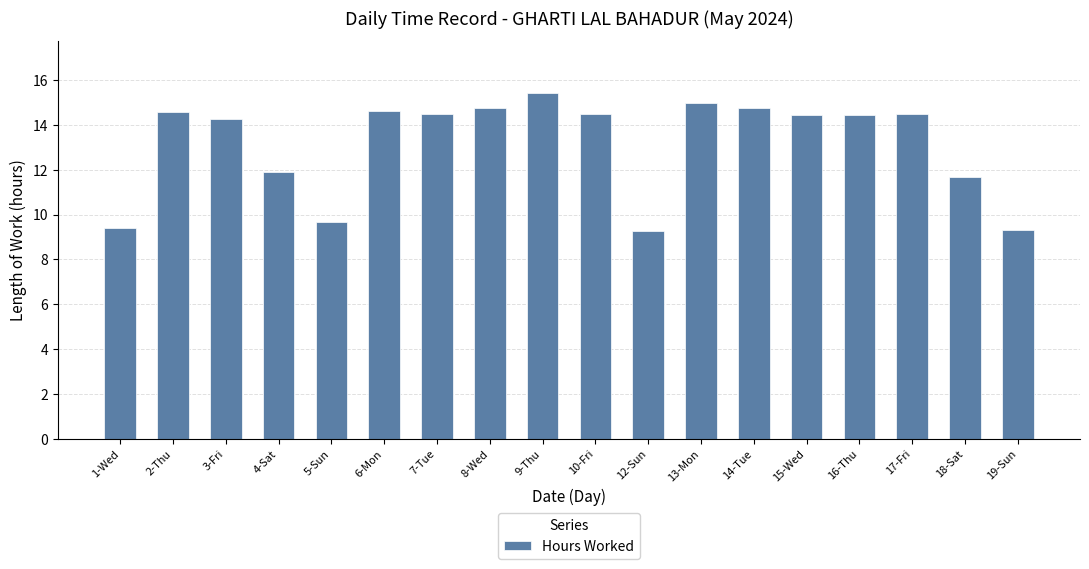

Count the number of data series in this chart.

1